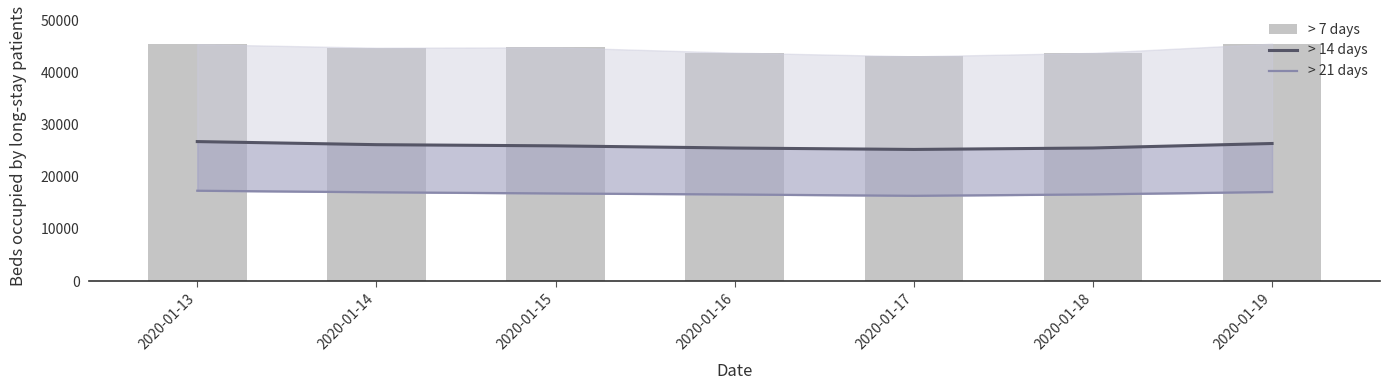

What is the highest value of the > 21 days series?

17322